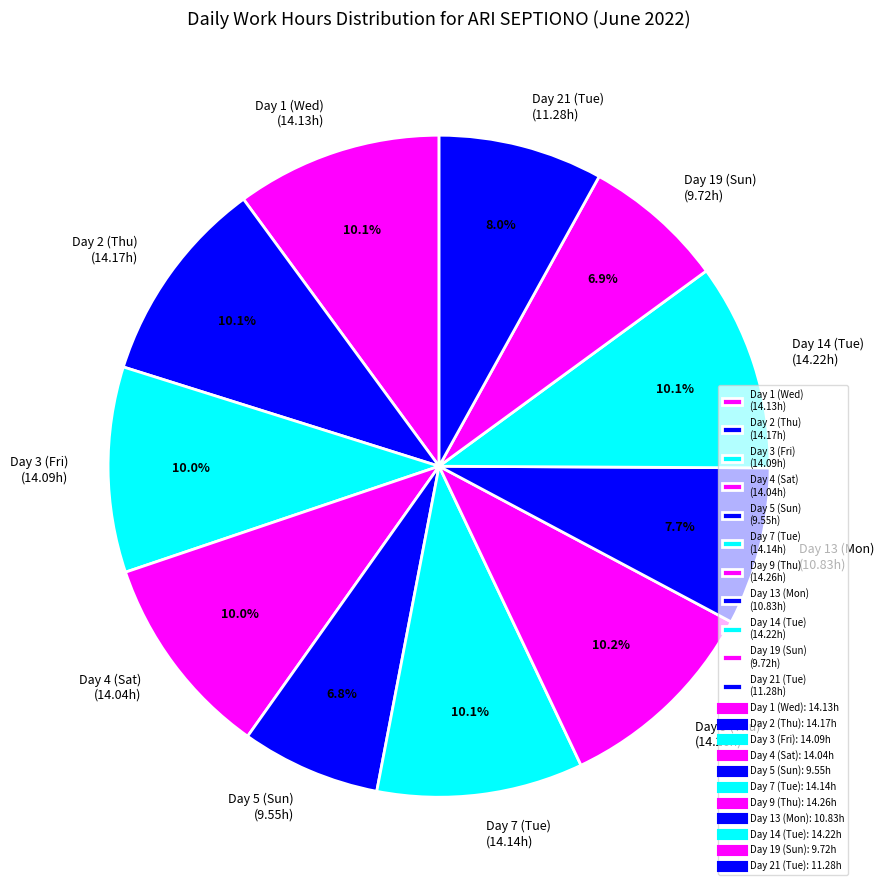

Is Day 13 (Mon) (10.83h) the majority of the pie?

No